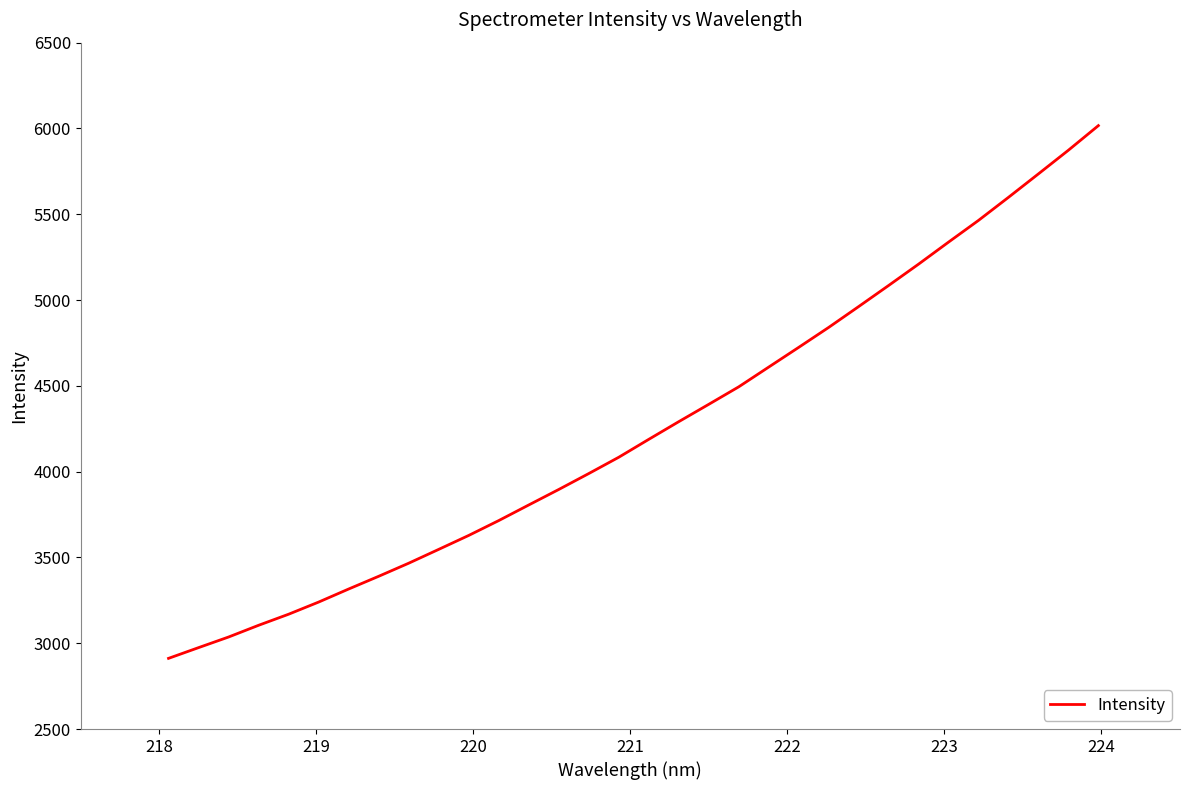

What is the difference between the maximum and minimum values?

3104.6